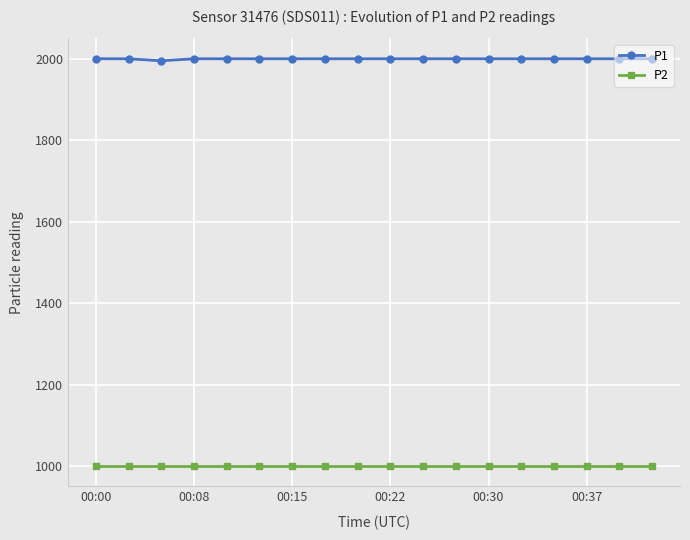

What is the value of the P1 point at the 10th from the left?

1999.9